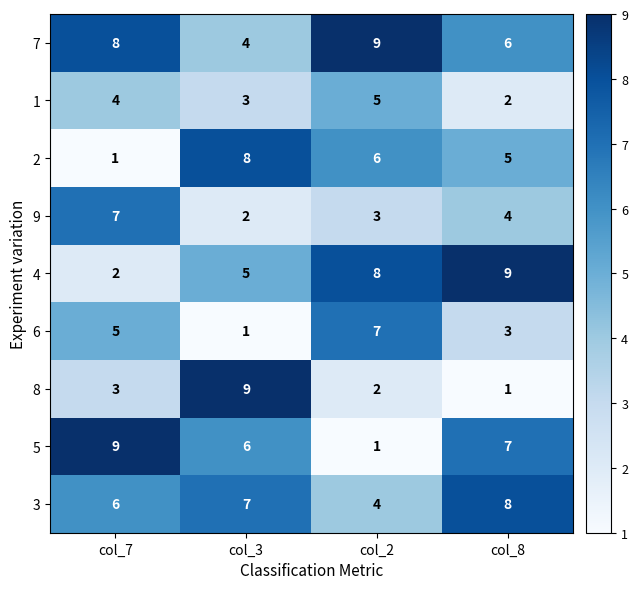

Rank the series at col_3 from lowest to highest value.

6, 9, 1, 7, 4, 5, 3, 2, 8